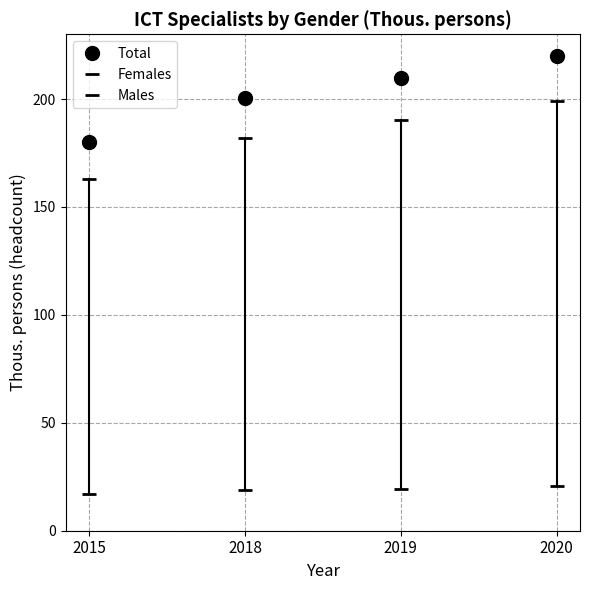

At which category does the chart reach its peak across all series?

2020